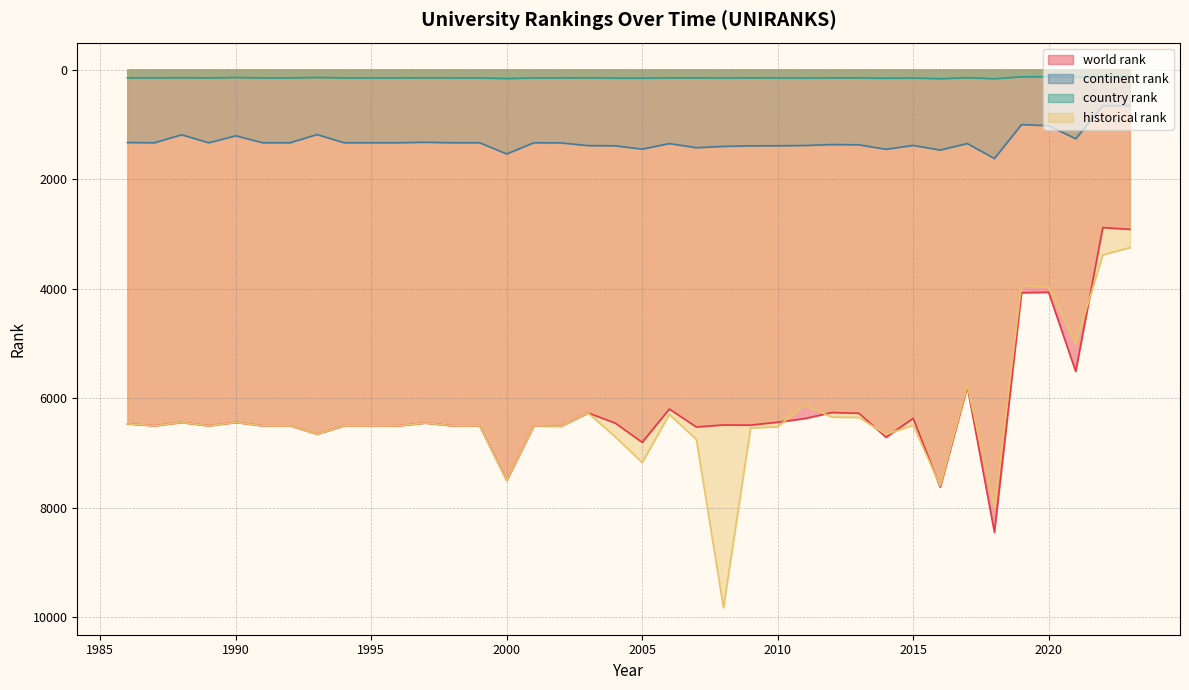

Is it true that continent rank equals 1337 at 1994?

True